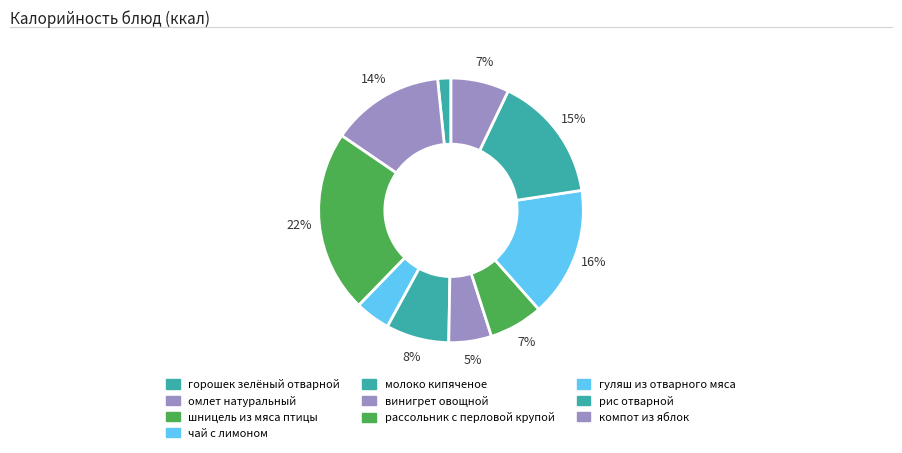

Does горошек зелёный отварной account for over 50% of the chart?

No